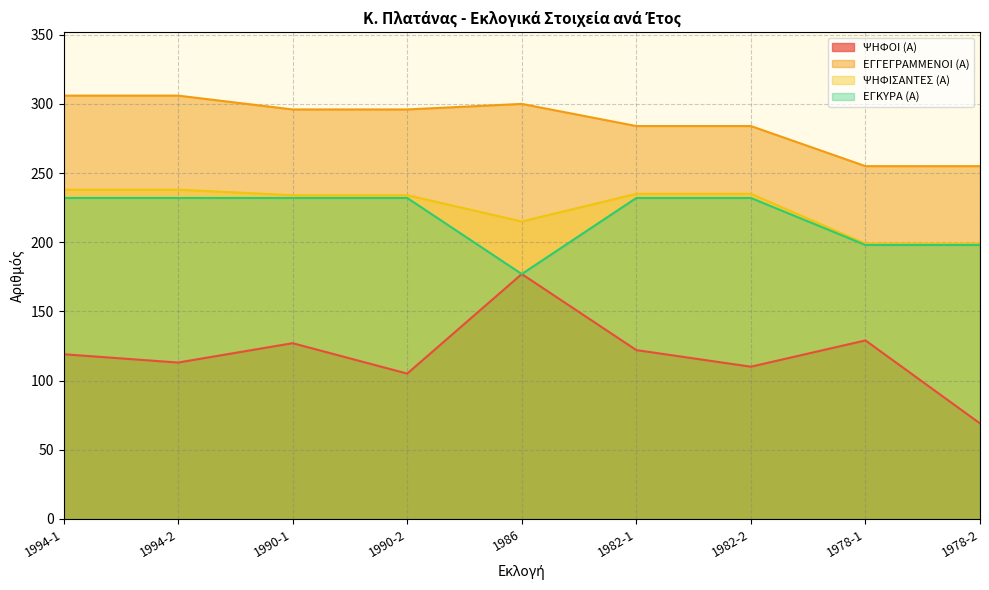

Which label corresponds to the largest value in the chart?

1994-1